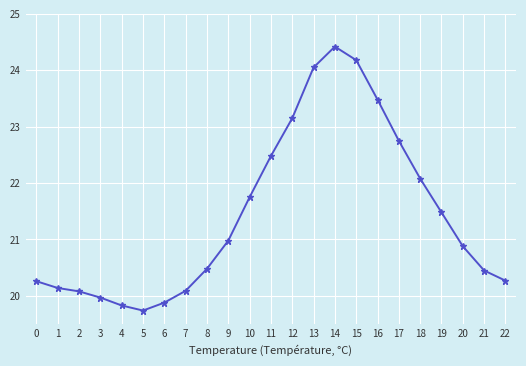

What is the minimum value shown in the chart?

19.7